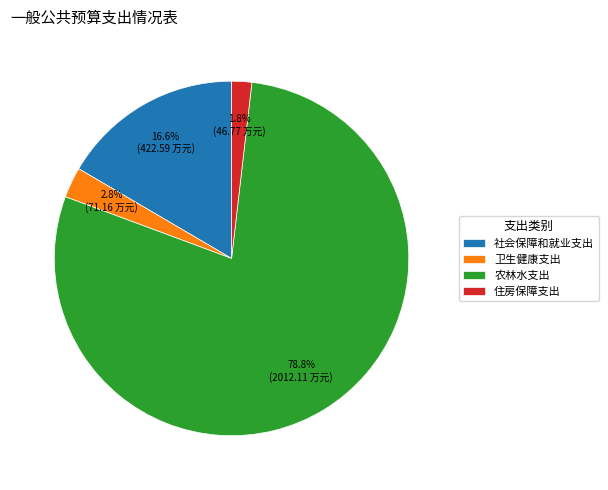

To the nearest percent, what is the difference between the largest and smallest slice percentages?

77%